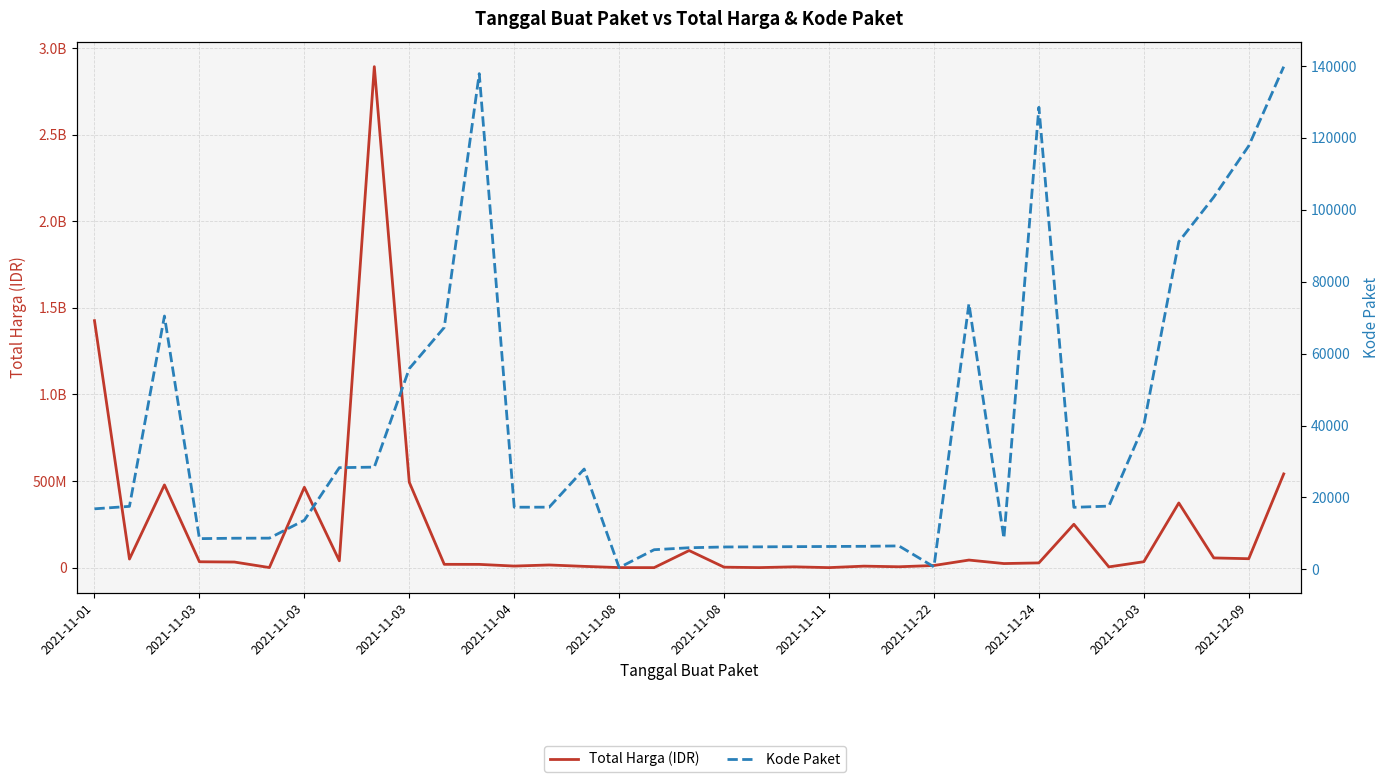

At how many categories does at least one series exceed 2742607248?

1